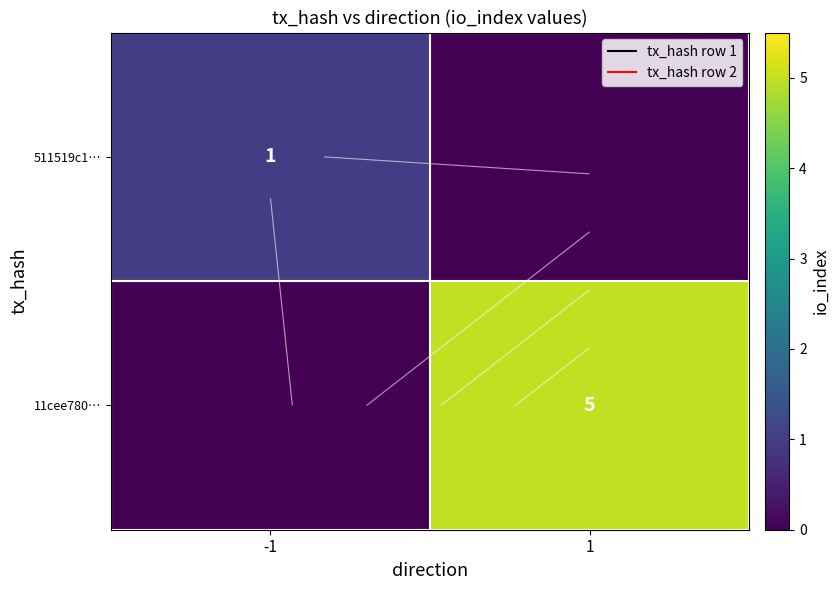

True or false: 11cee780… has a value of 0 at -1.

True